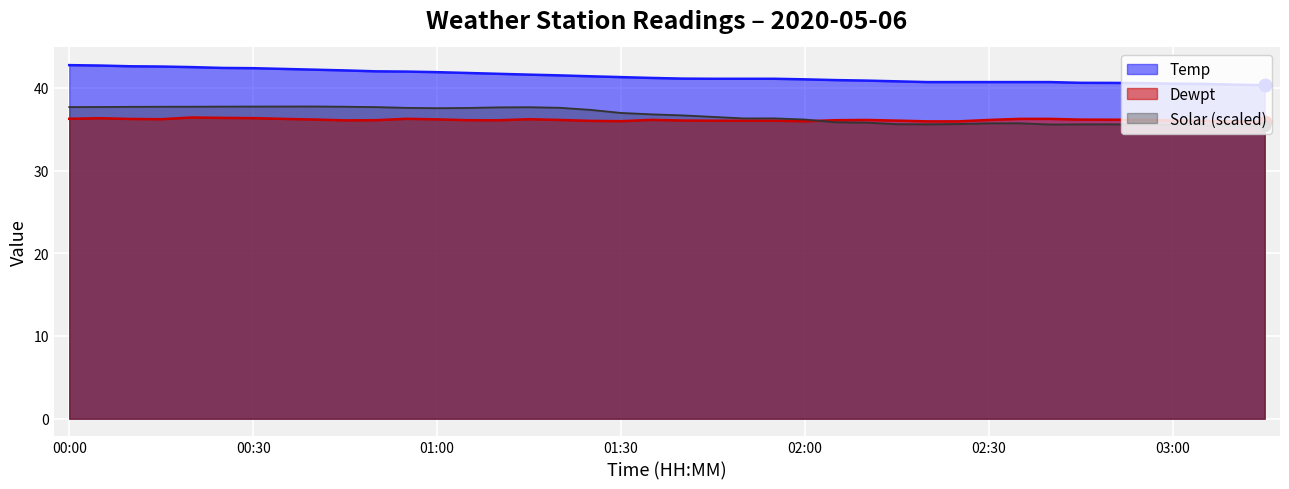

Reading left to right, what are all the values shown in this chart?

Temp: 42.8	42.7	42.6	42.6	42.5	42.4	42.4	42.3	42.2	42.1	42.0	42.0	41.9	41.8	41.7	41.6	41.5	41.4	41.3	41.2	41.1	41.1	41.1	41.1	41.0	40.9	40.9	40.8	40.7	40.7	40.7	40.7	40.7	40.6	40.6	40.6	40.5	40.5	40.4	40.3
Dewpt: 36.3	36.3	36.2	36.2	36.4	36.4	36.3	36.2	36.2	36.1	36.1	36.3	36.2	36.1	36.1	36.2	36.1	36.0	36.0	36.1	36.0	36.0	36.0	36.0	36.0	36.1	36.1	36.0	36.0	36.0	36.1	36.2	36.2	36.2	36.1	36.1	36.1	36.0	35.9	35.9
Solar: 37.7	37.7	37.7	37.7	37.7	37.7	37.7	37.7	37.8	37.7	37.7	37.6	37.5	37.6	37.6	37.7	37.6	37.3	37.0	36.8	36.7	36.5	36.3	36.3	36.2	35.8	35.8	35.6	35.6	35.6	35.7	35.7	35.6	35.6	35.6	35.5	35.5	35.5	35.4	35.4